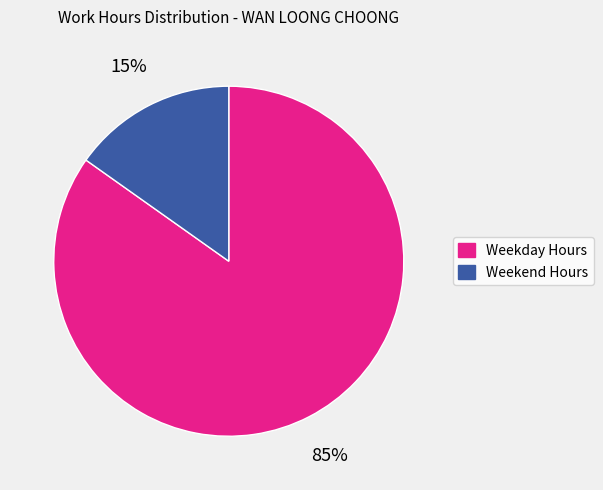

Is there any slice that represents more than half of the pie?

Yes